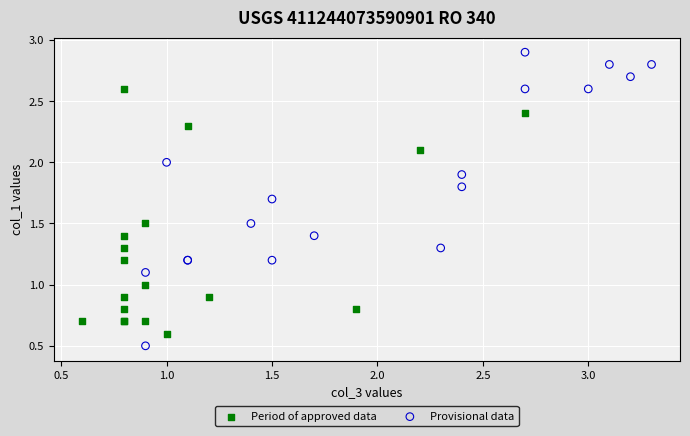

Which series reaches the maximum Y coordinate?

Provisional data